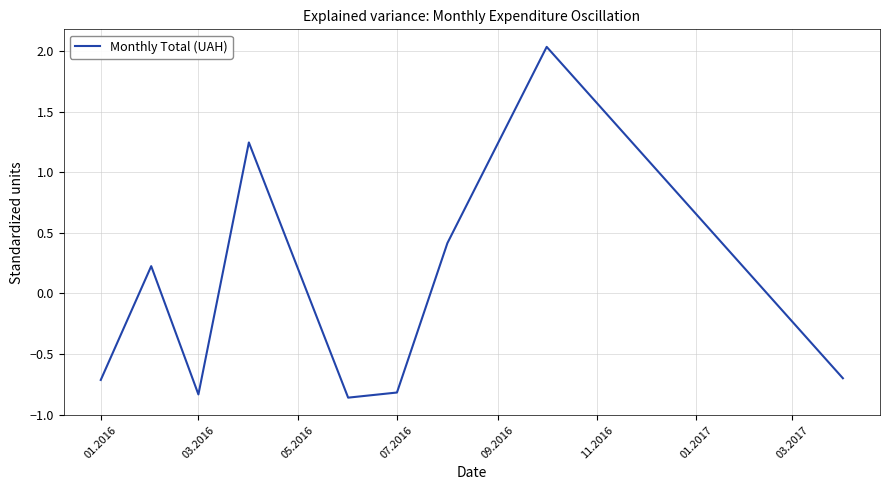

Is it true that the value at 07.2016 is -0.8?

True